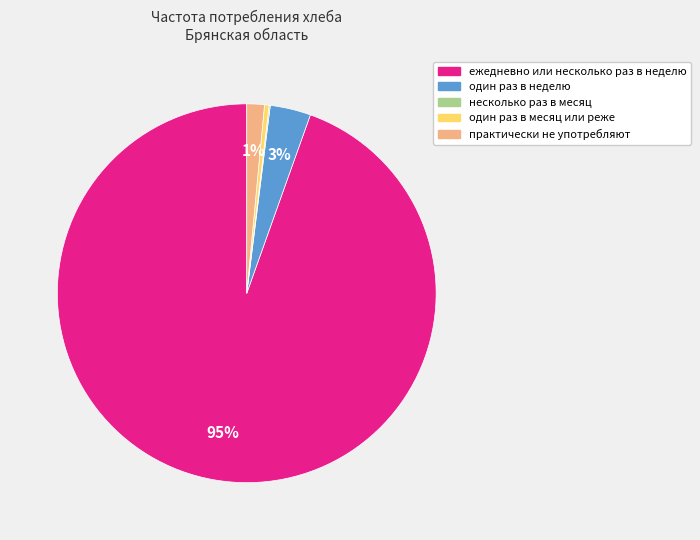

The практически не употребляют slice represents 11% of the pie. True or false?

False